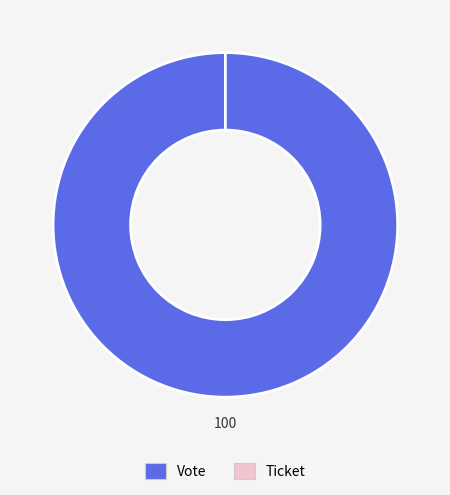

How many segments does this pie chart have?

2